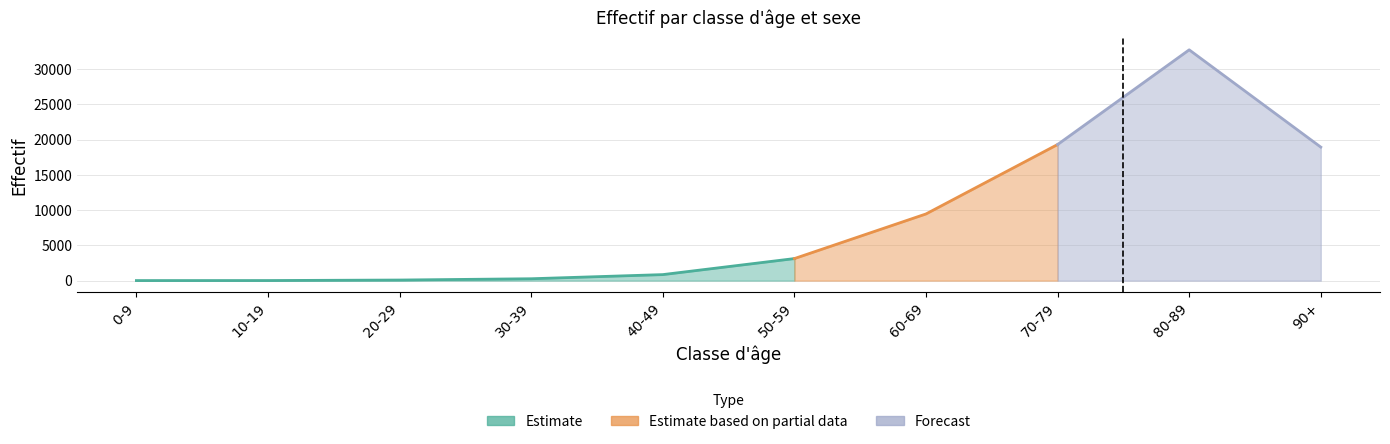

How many lines are shown in the chart?

3